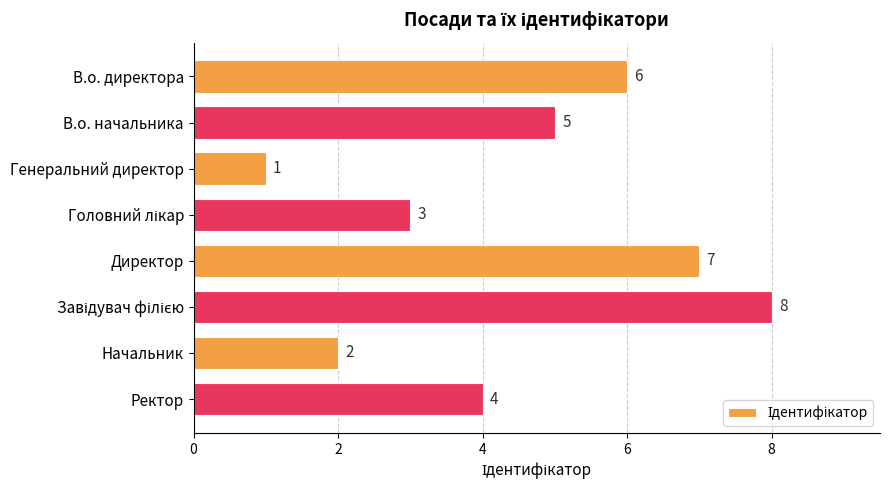

What position from the top is Начальник?

7